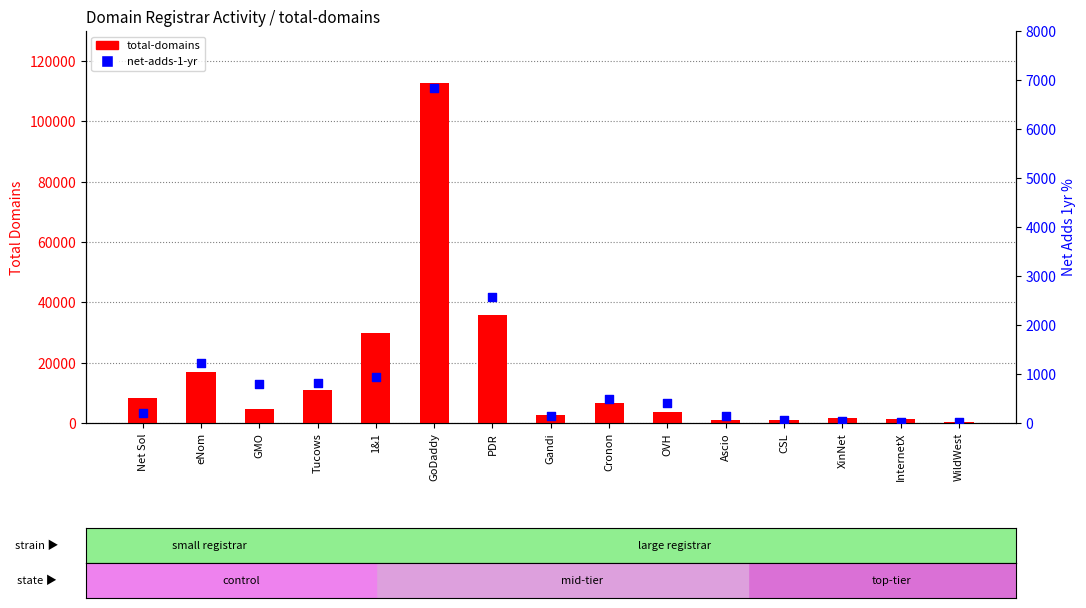

Which series has the largest Y range (max minus min)?

total-domains